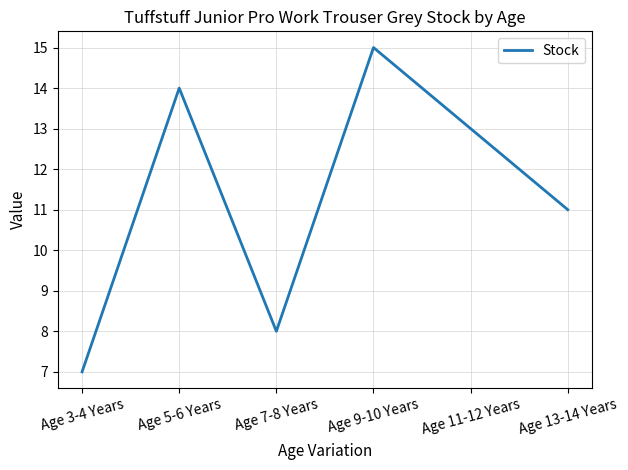

How many series are shown in this chart?

1